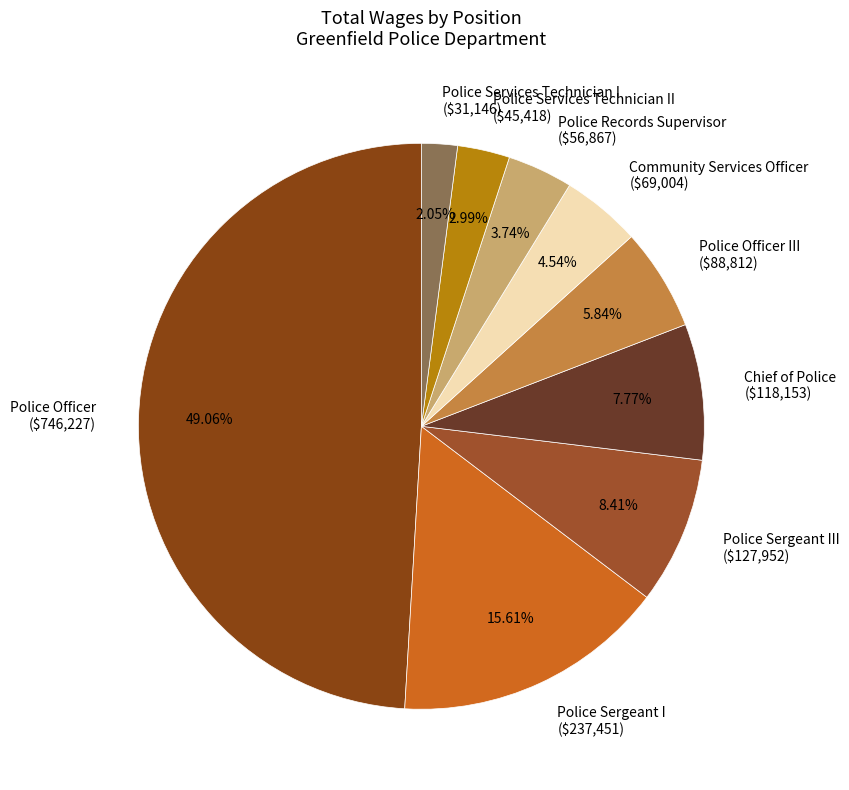

Is there any slice that represents more than half of the pie?

No